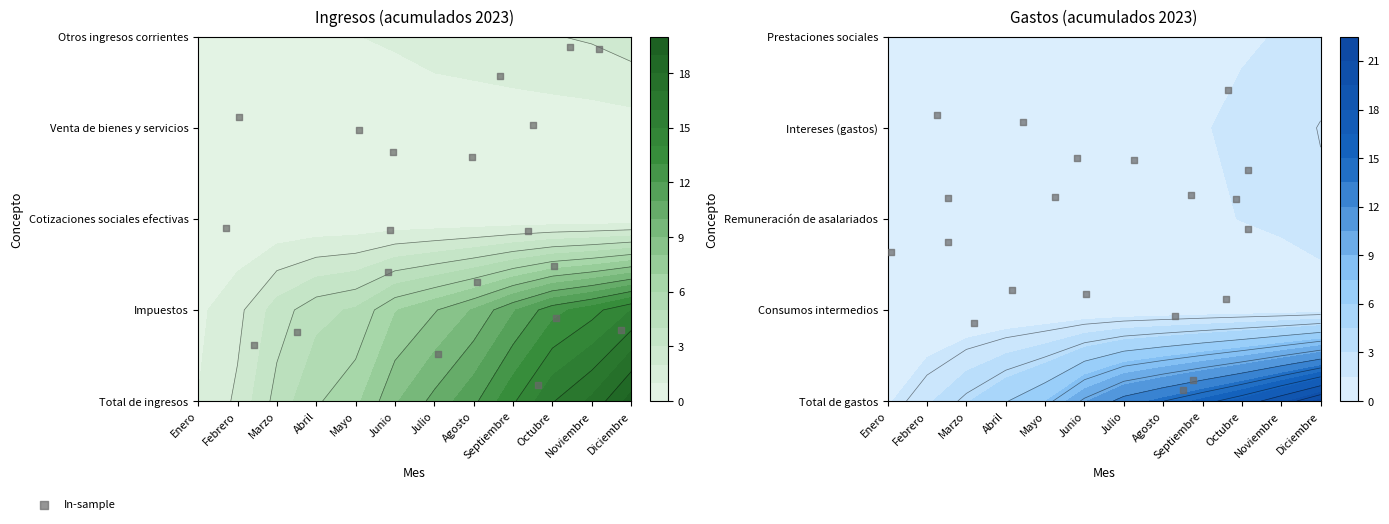

What is the average value?

1.9